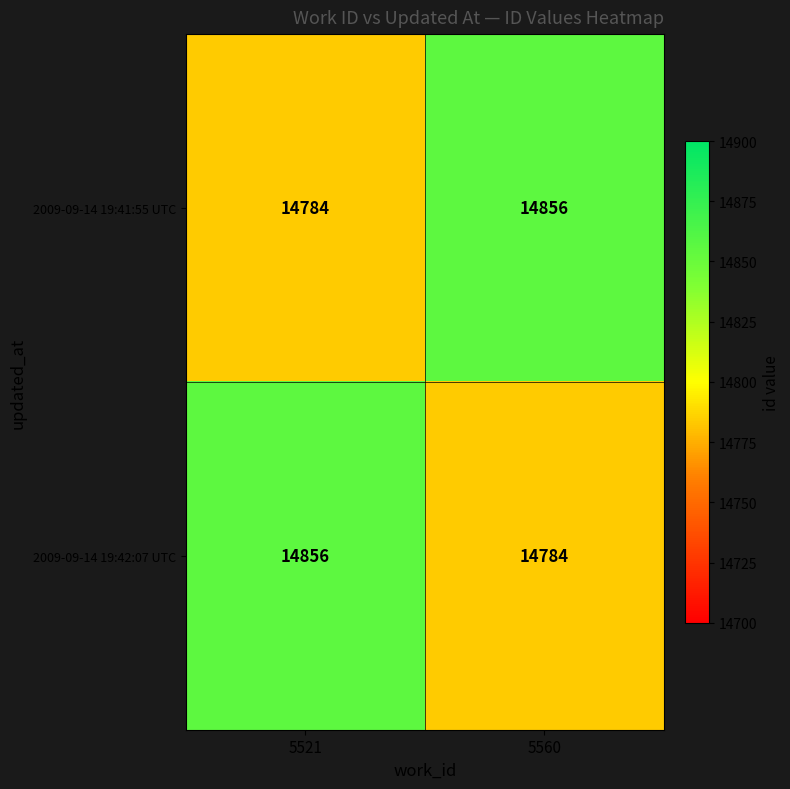

At which label is 2009-09-14 19:41:55 UTC closest to 14820?

5521